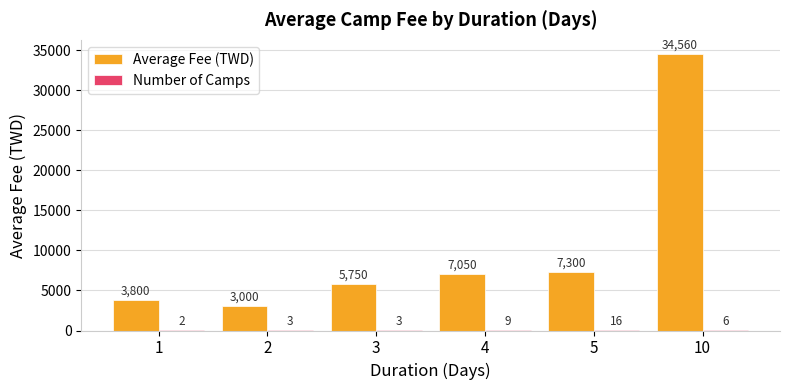

Count the number of data series in this chart.

2